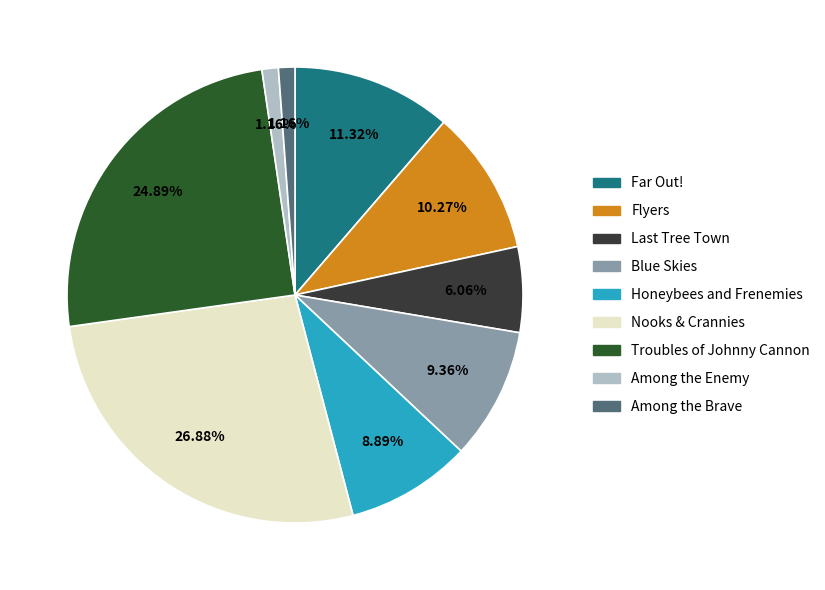

Count the number of slices in the pie.

9